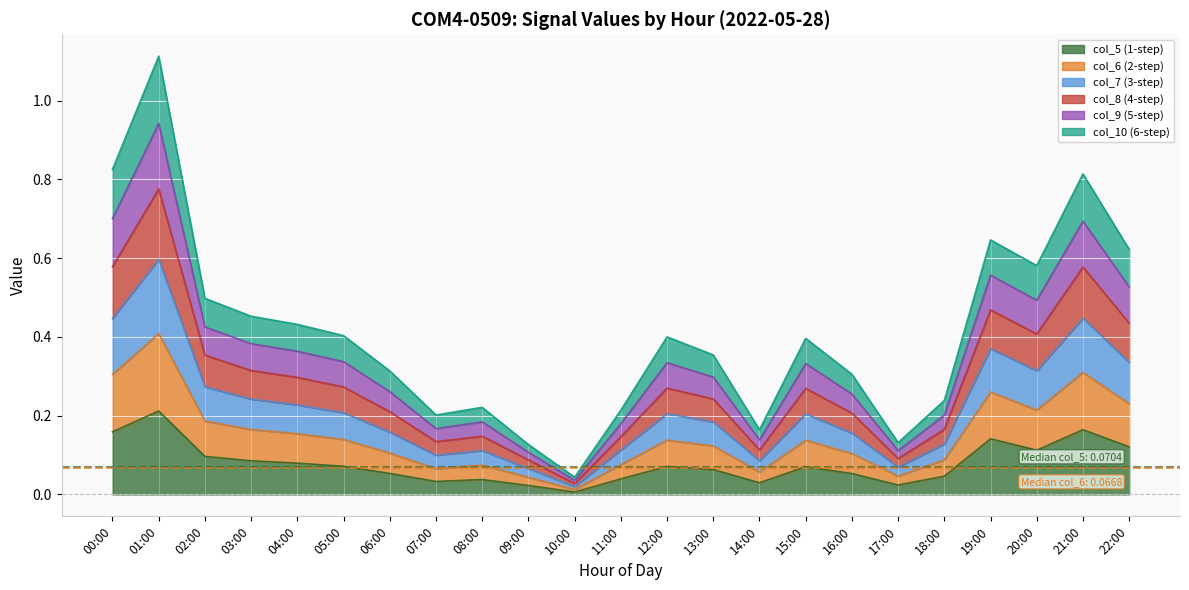

In col_7, how many points are lower than both neighbors (excluding endpoints)?

5